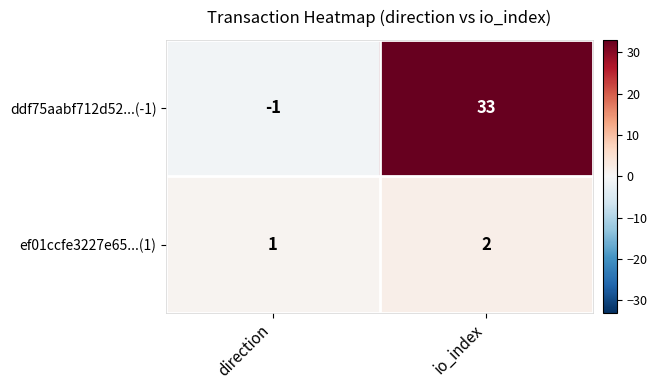

How many data points does each series have?

2